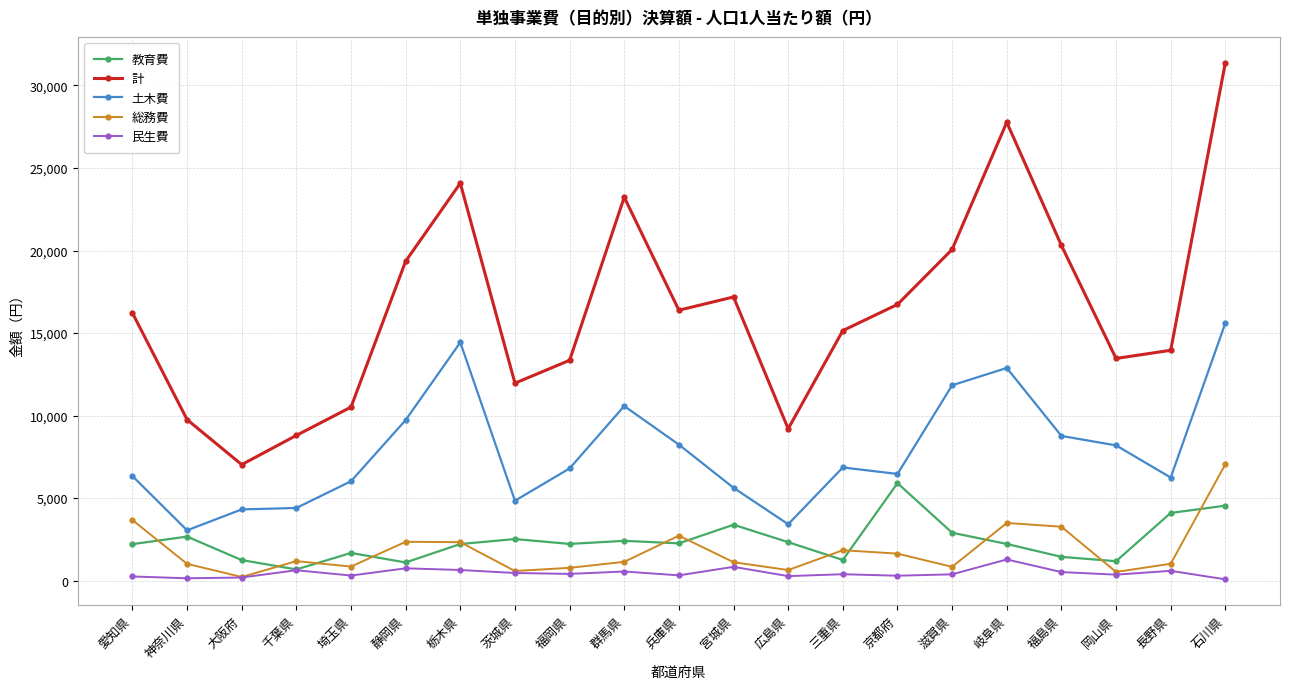

Where does the 総務費 series first go above 1138?

愛知県